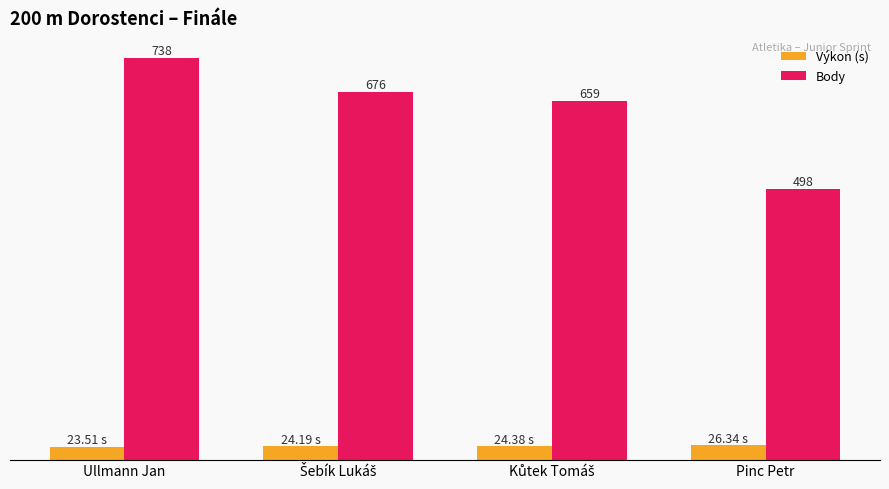

Which category has the lowest value in the Body series?

Pinc Petr